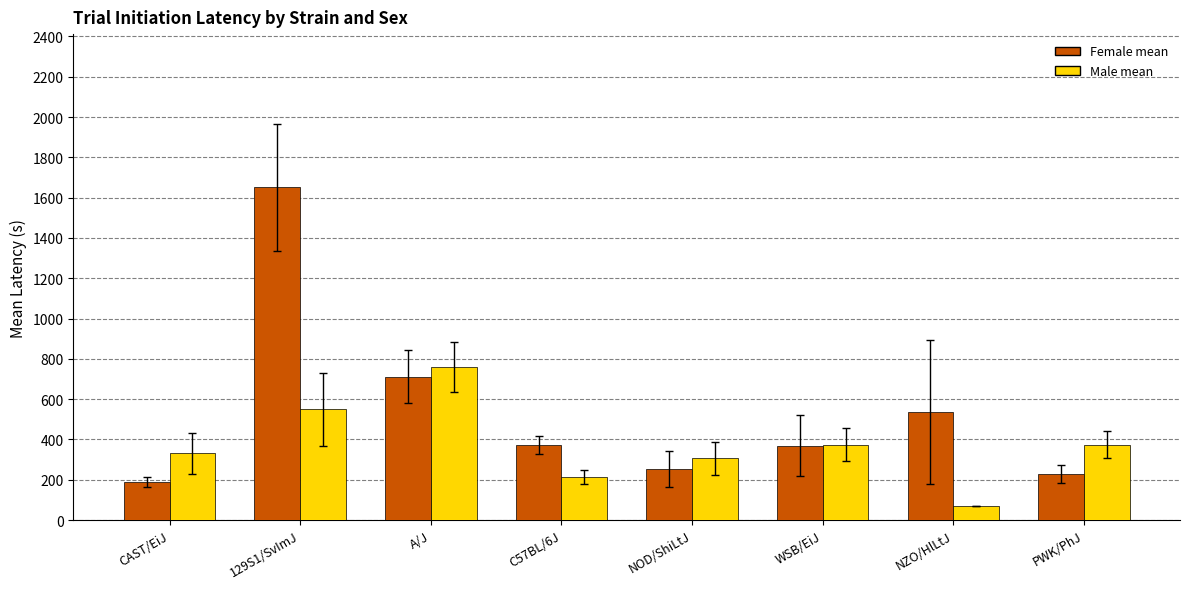

What is the difference between the maximum and minimum values in the Male mean series?

688.1